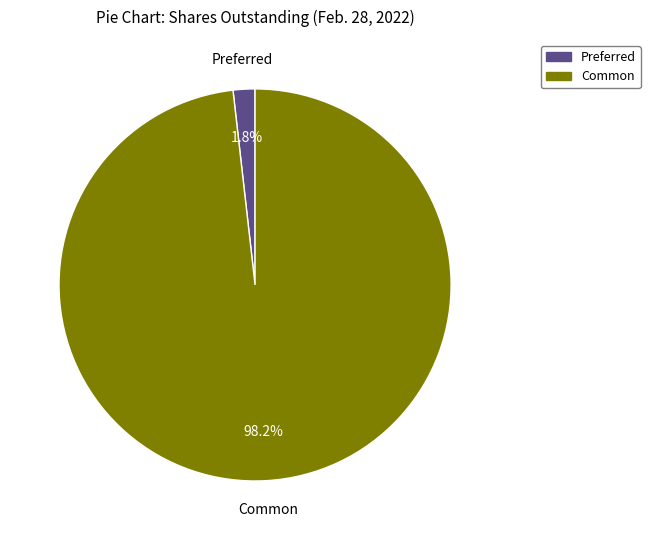

What is the majority slice?

Common